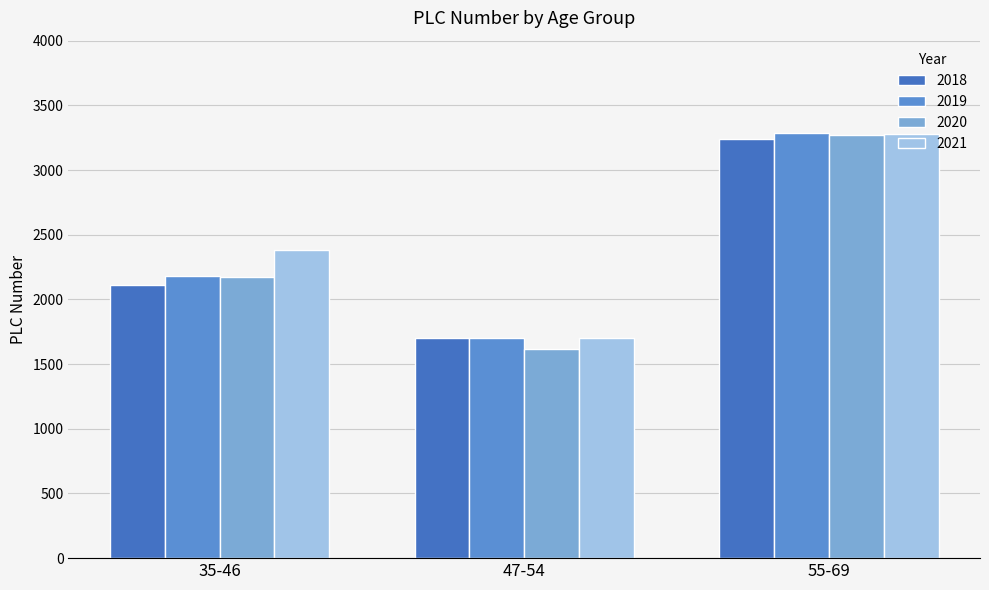

What are all the series names shown in the legend?

2018, 2019, 2020, 2021